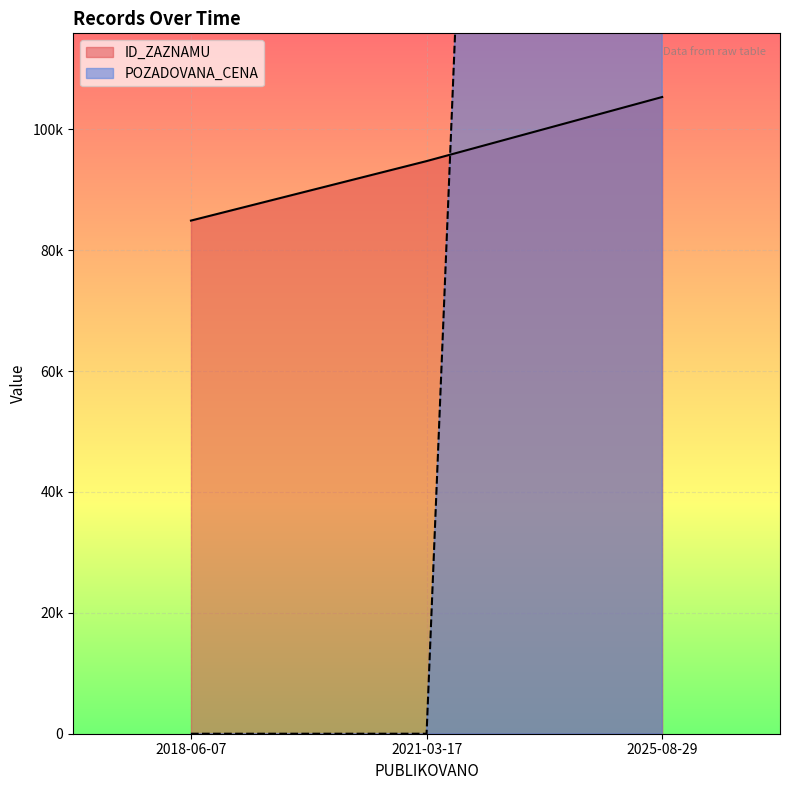

How many distinct data groups are displayed?

2